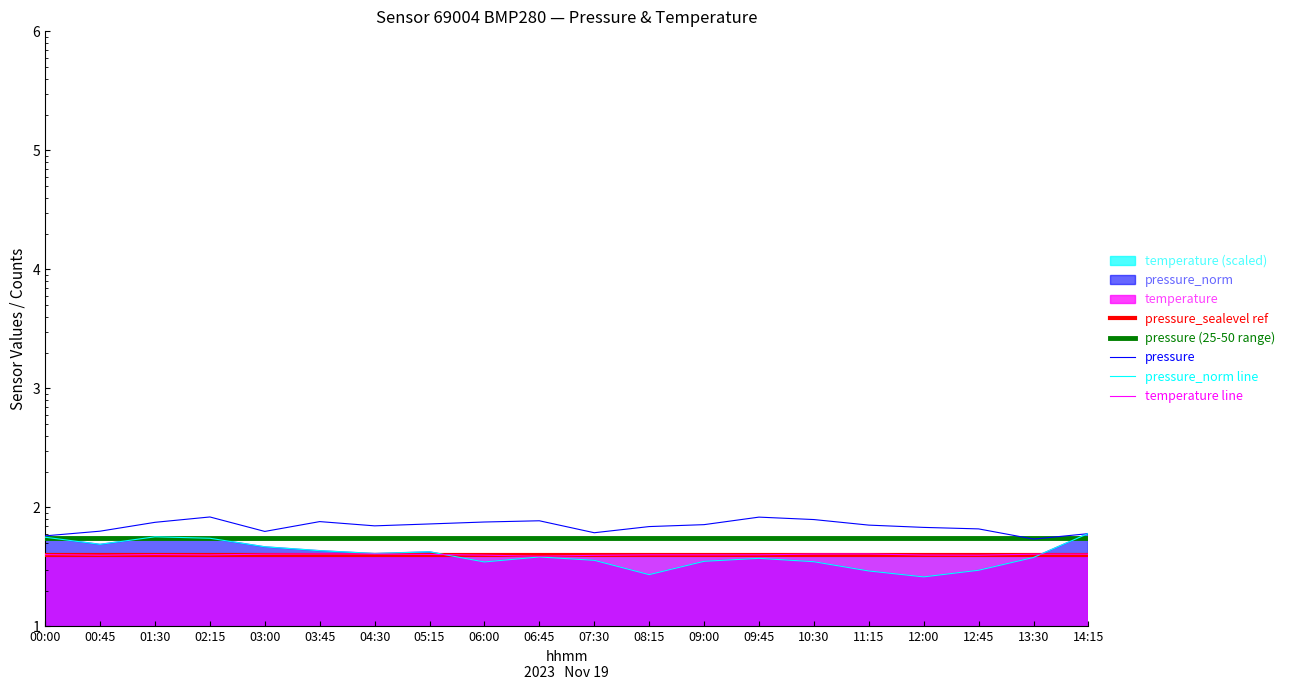

True or false: temperature line and pressure (25-50 range) cross at least once.

False